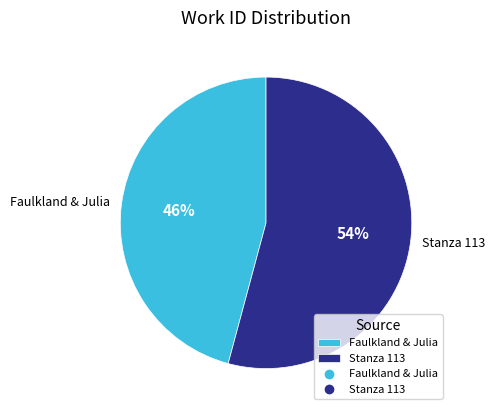

Combined, do Faulkland & Julia and Stanza 113 account for over 50%?

Yes